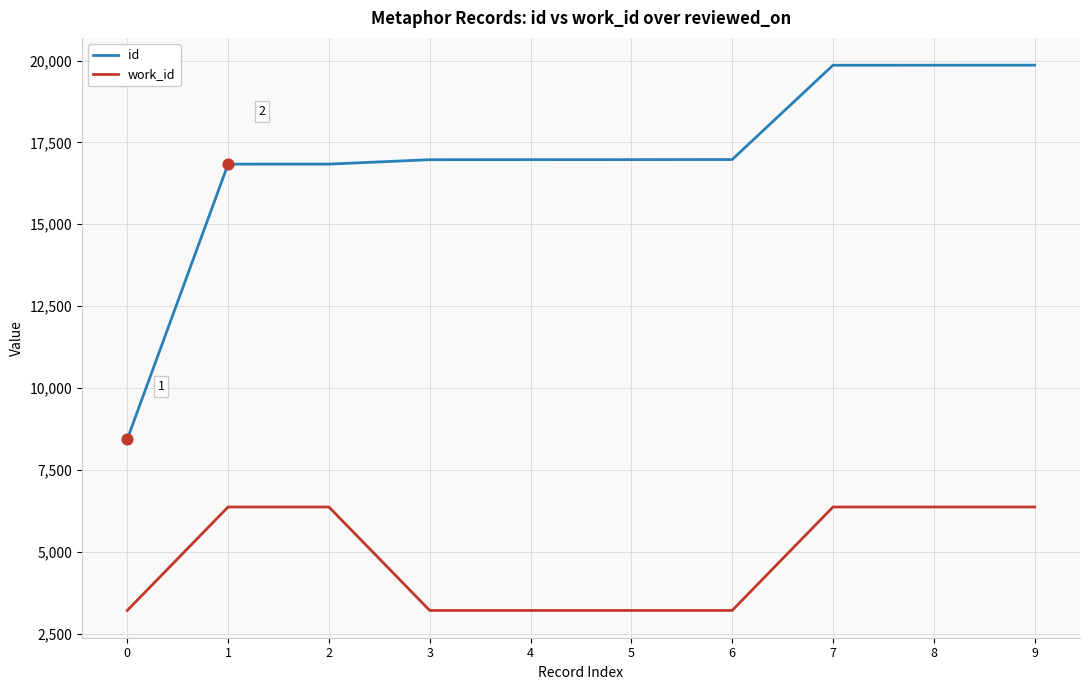

Which series has the largest range (max minus min)?

id